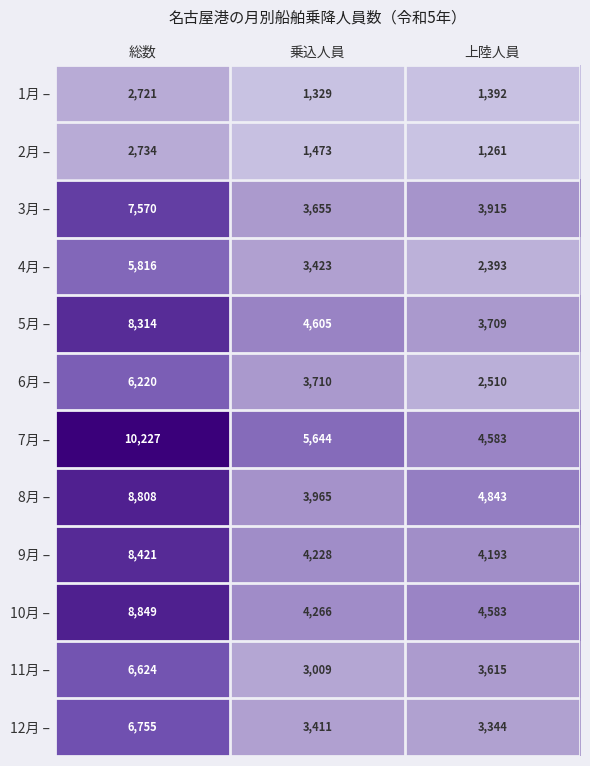

At which category is the sum across all series the highest?

総数